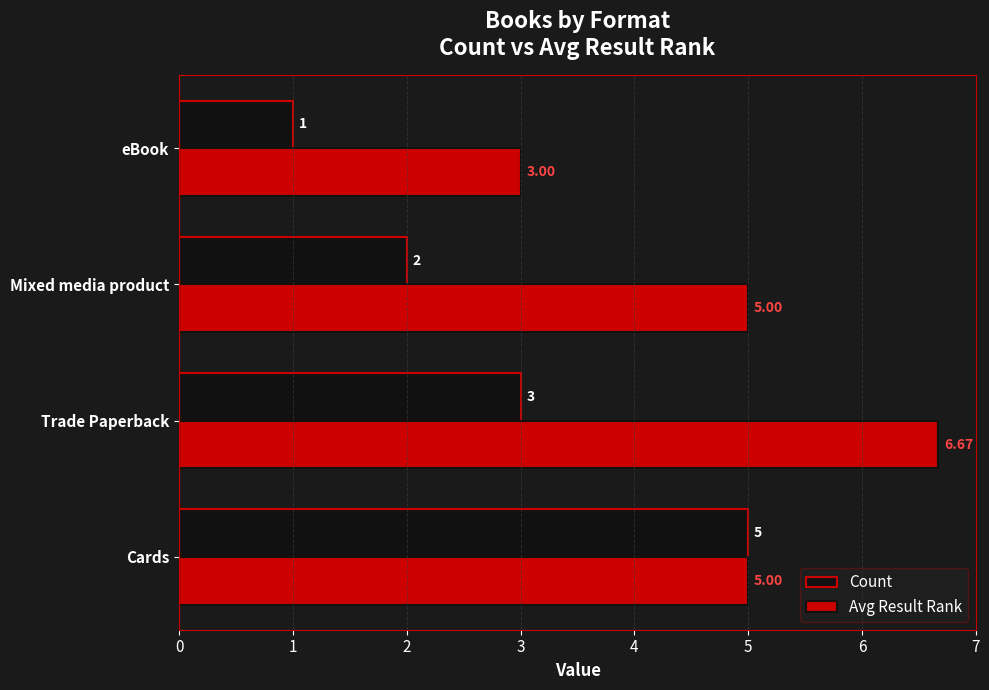

Rank the series by their average value, from lowest to highest.

Count, Avg Result Rank